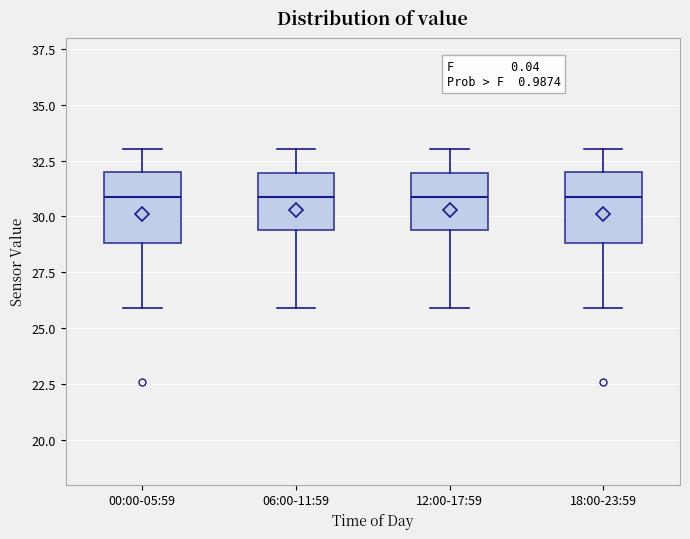

Reading left to right, transcribe this box plot: for each box, give where its median line is, the range the box spans, and where its two whiskers end, as read against the y-axis. The values are not printed on the chart, so give them approximately, as read against the axis.

00:00-05:59: median 31.0, box 29.0 to 32.0, whiskers 26.0 to 33.0
06:00-11:59: median 31.0, box 29.5 to 32.0, whiskers 26.0 to 33.0
12:00-17:59: median 31.0, box 29.5 to 32.0, whiskers 26.0 to 33.0
18:00-23:59: median 31.0, box 29.0 to 32.0, whiskers 26.0 to 33.0